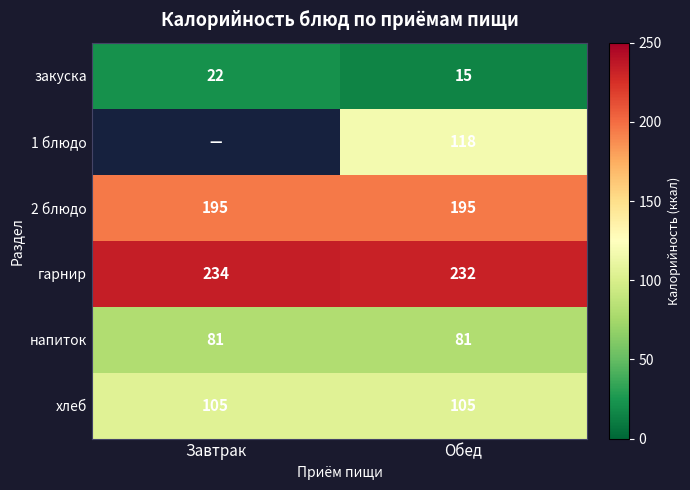

What is the approximate value of напиток at Обед?

81